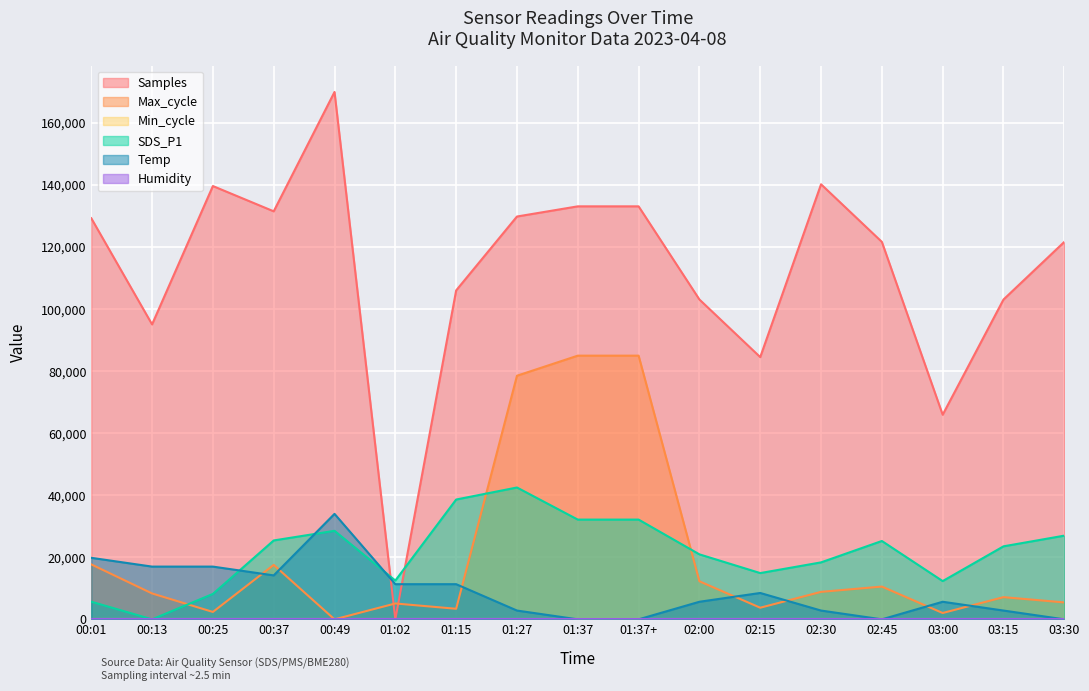

The Temp series shows 6186.8 at 00:25. True or false?

False